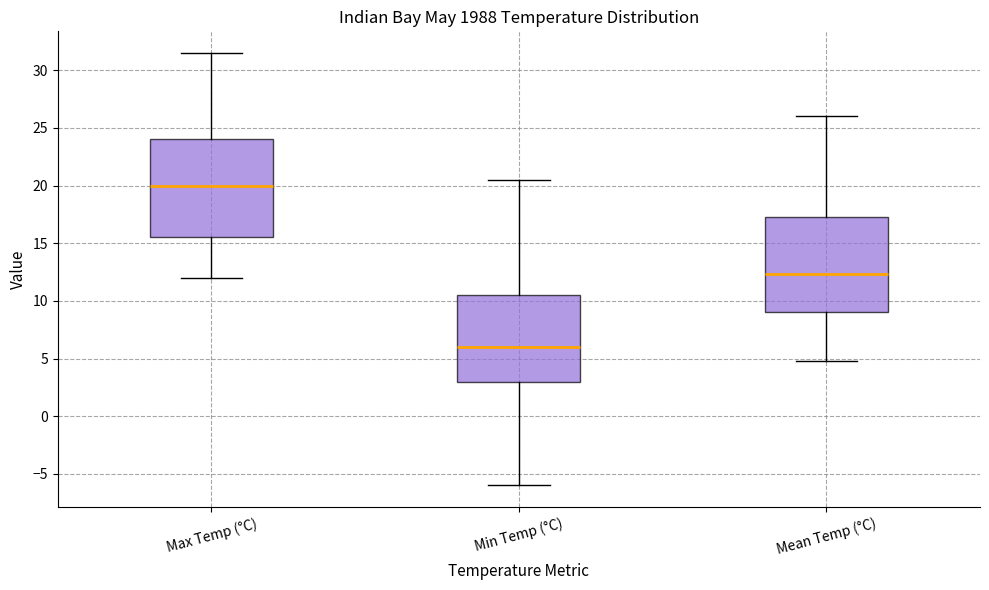

Which box has the lowest median line?

Min Temp (°C)